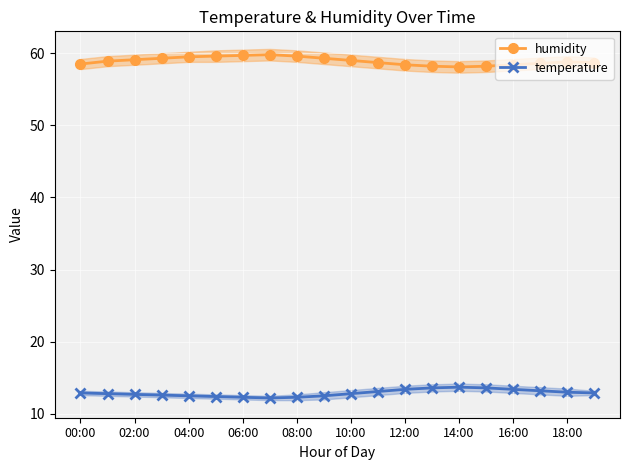

True or false: temperature and humidity cross at least once.

False